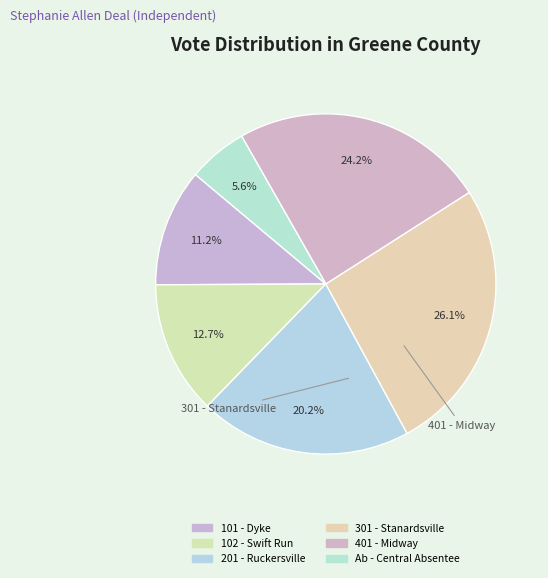

Count the number of slices in the pie.

6